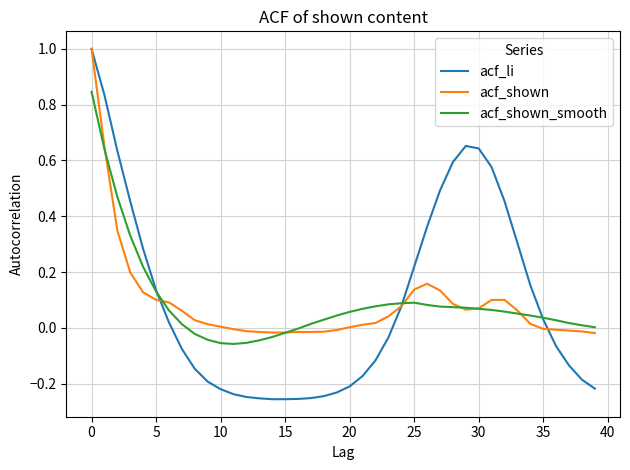

What is the greatest value displayed?

1.0